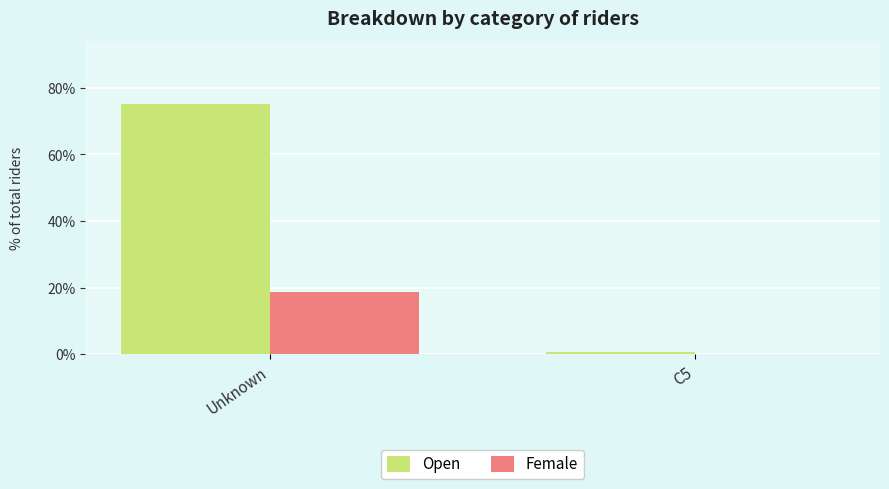

What is the spread (max minus min) of values at Unknown?

56.4